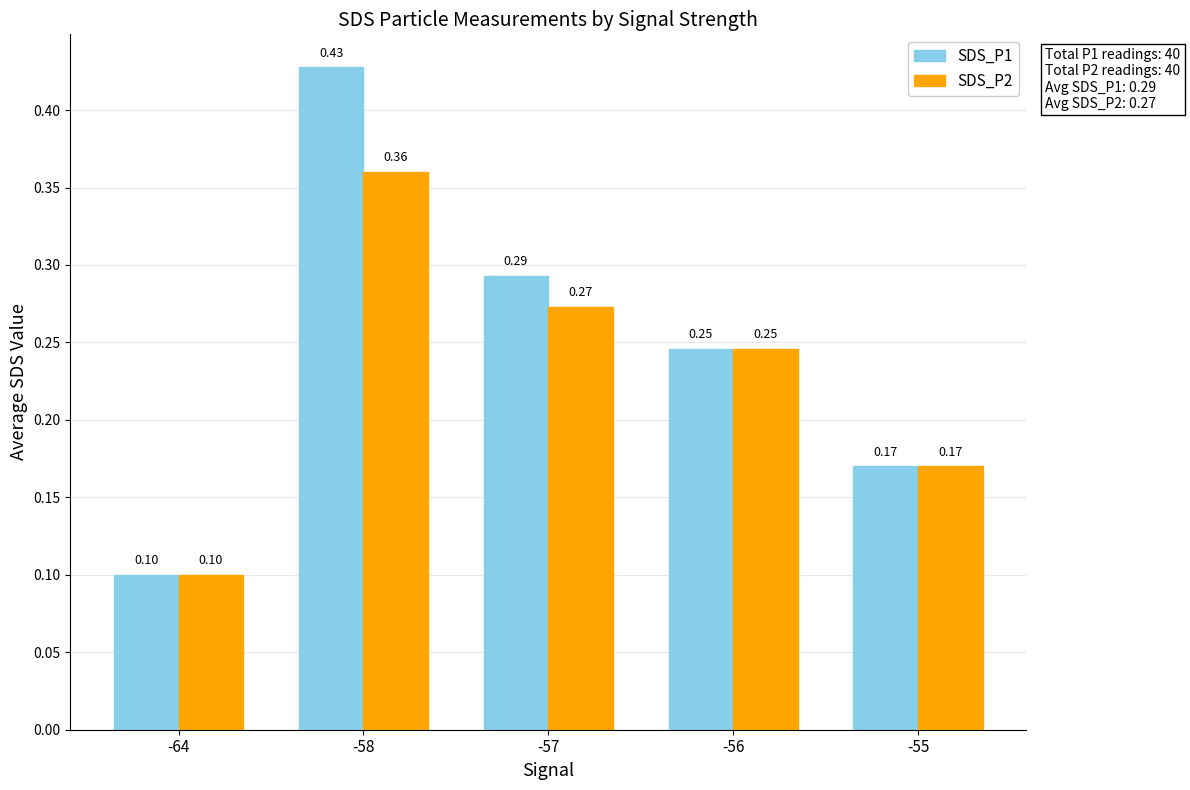

Which series has the largest total across all categories?

SDS_P1